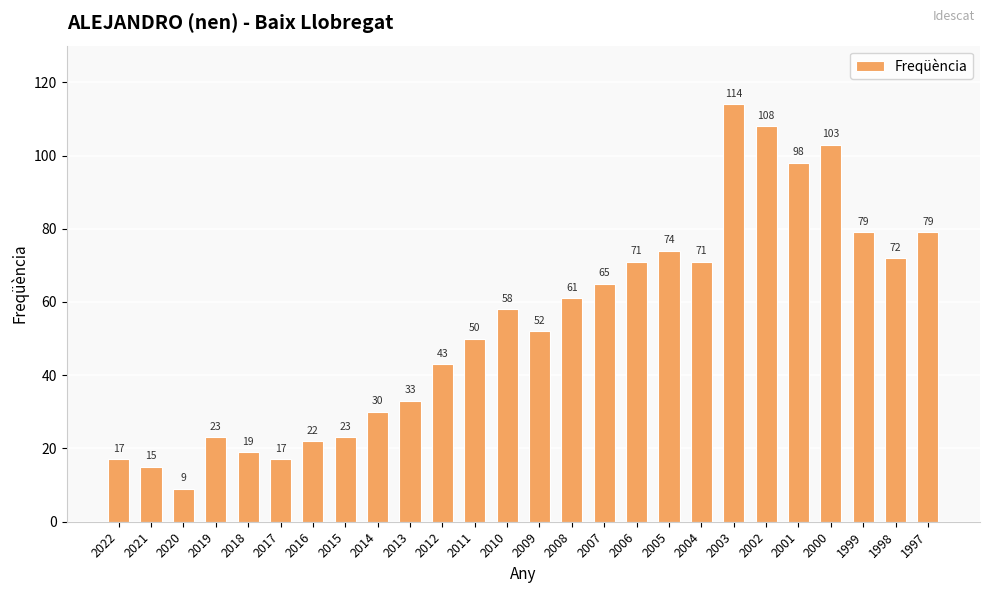

Which category has the highest value across all series?

2003